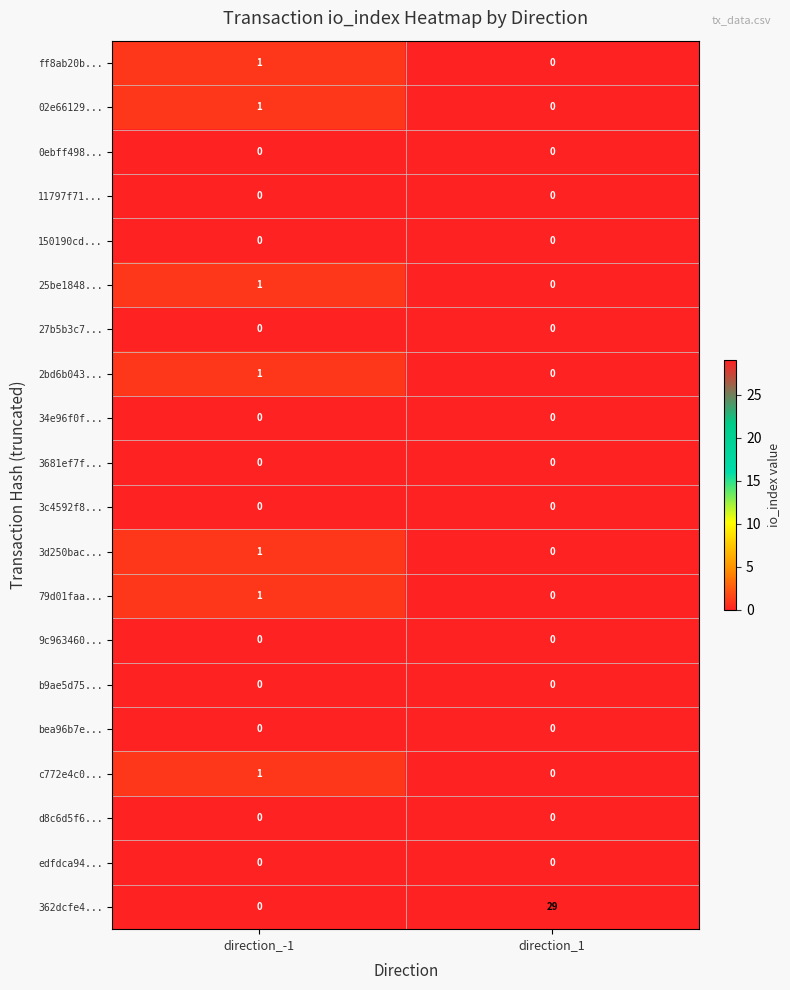

What is the difference between the highest and lowest values at direction_1?

29